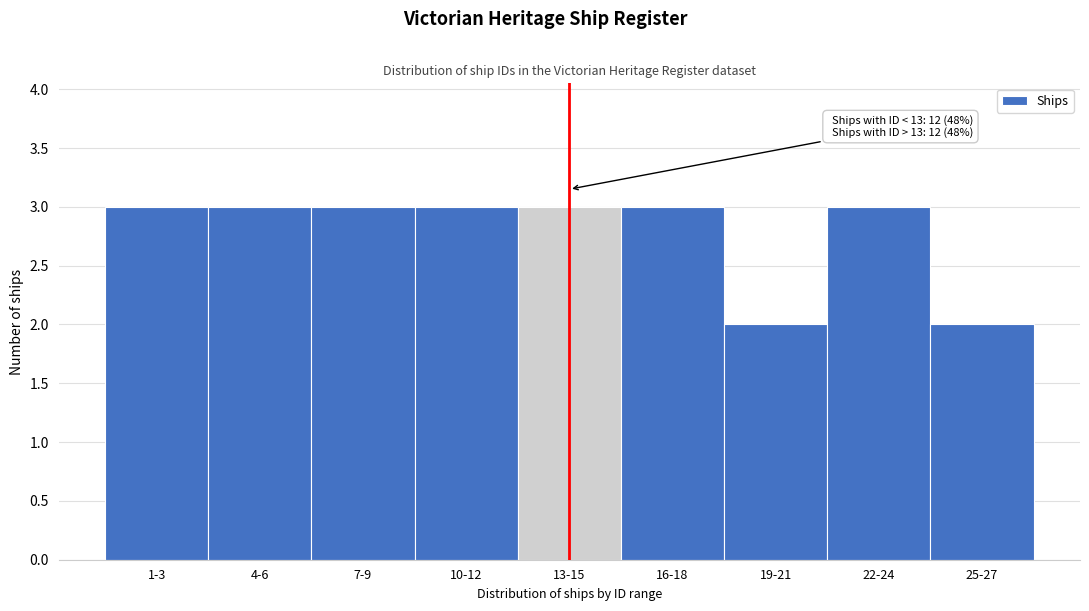

Reading right to left, what are all the values shown in this chart?

2	3	2	3	3	3	3	3	3